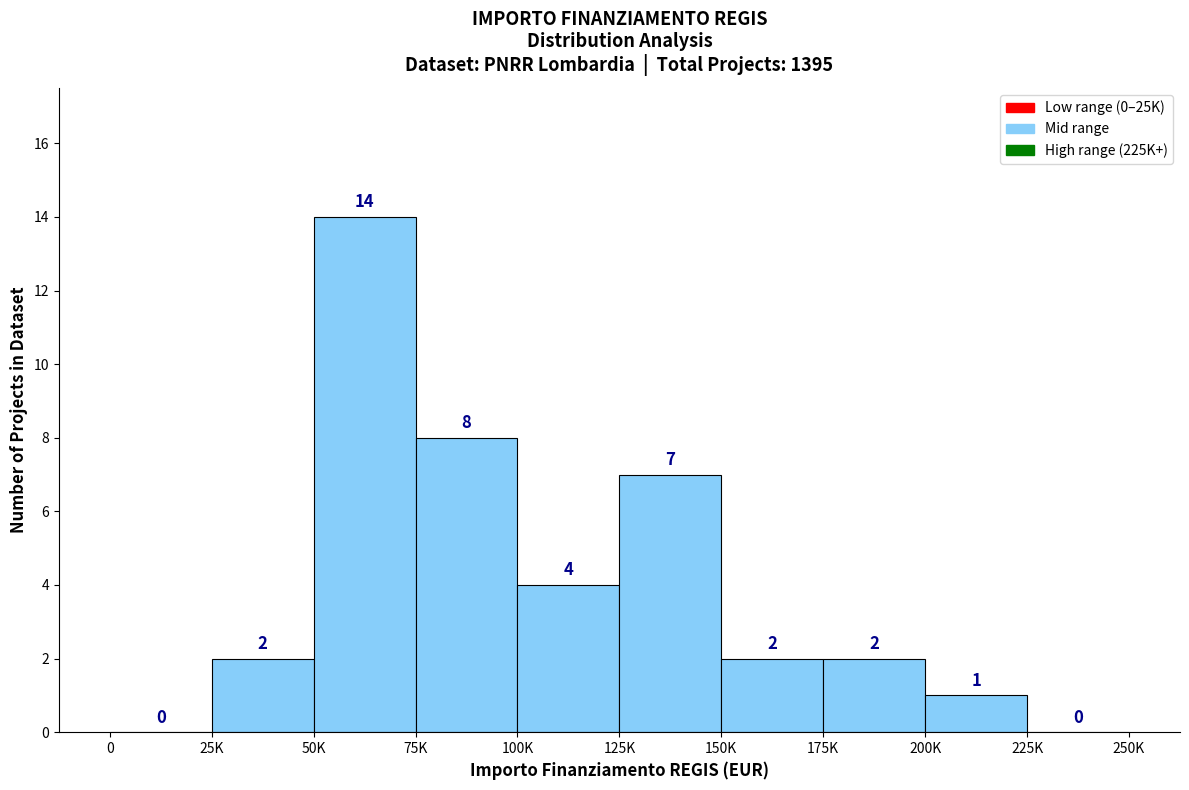

Reading left to right, transcribe all the data shown in this chart.

0=0	25K=2	50K=14	75K=8	100K=4	125K=7	150K=2	175K=2	200K=1	225K=0